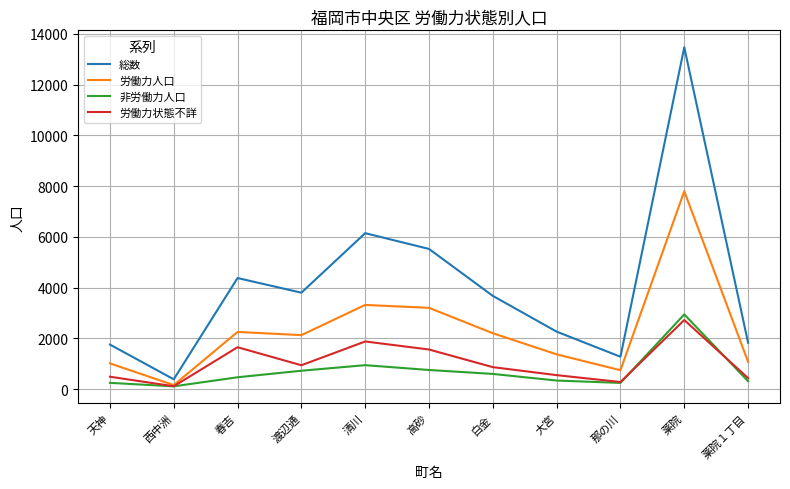

Which series changed the most between 白金 and 大宮?

総数